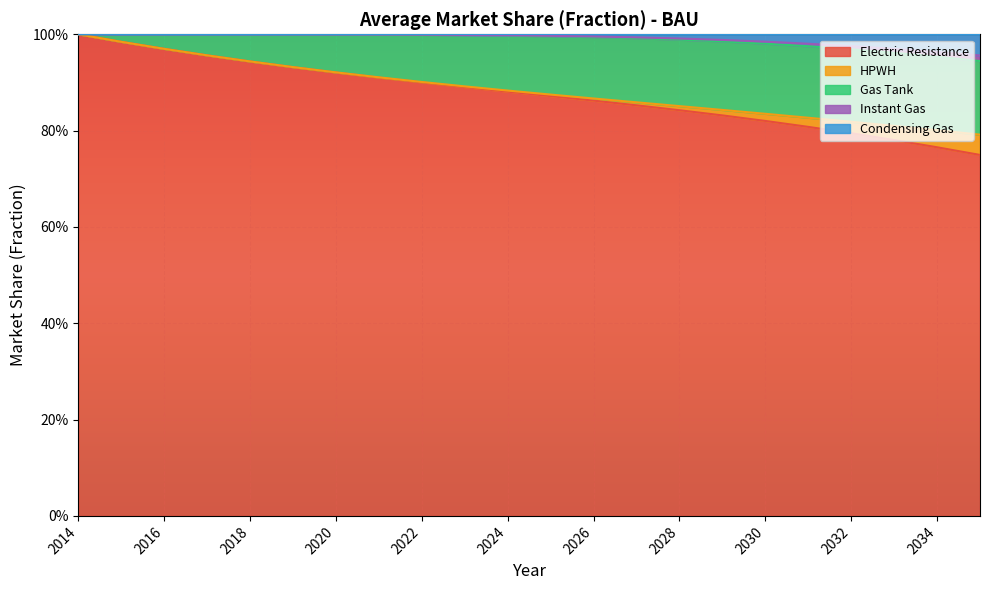

True or false: Gas Tank and Electric Resistance cross at least once.

False